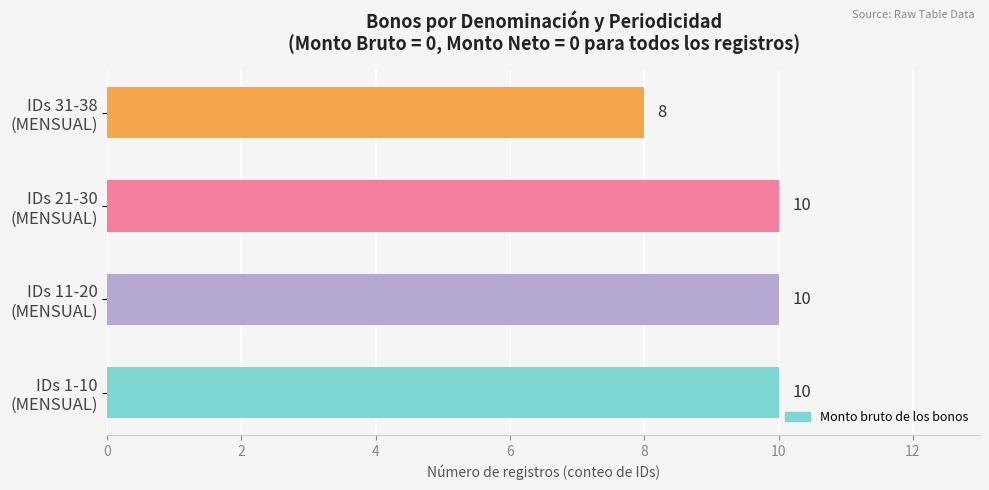

How many categories are shown in the chart?

4